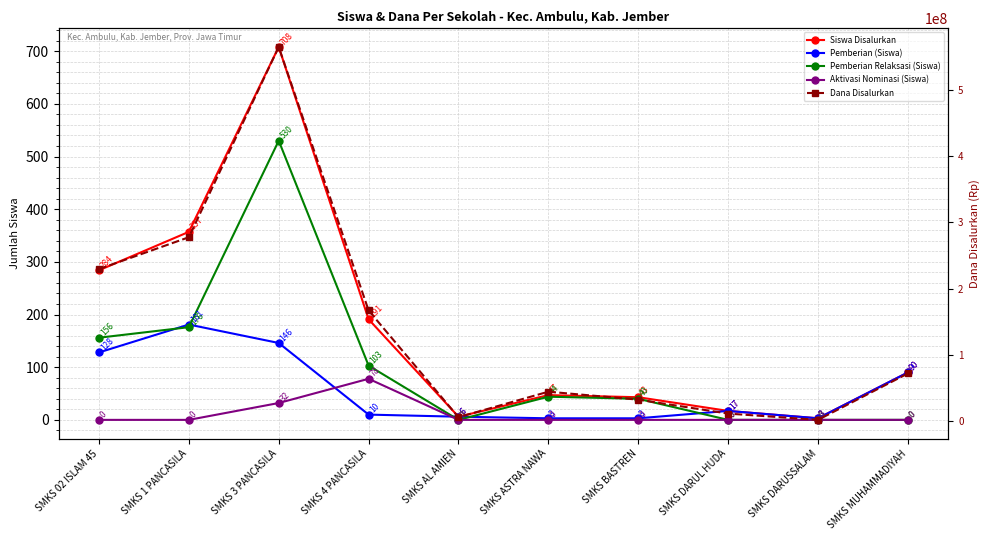

Is this an area chart (filled region under the line)?

No